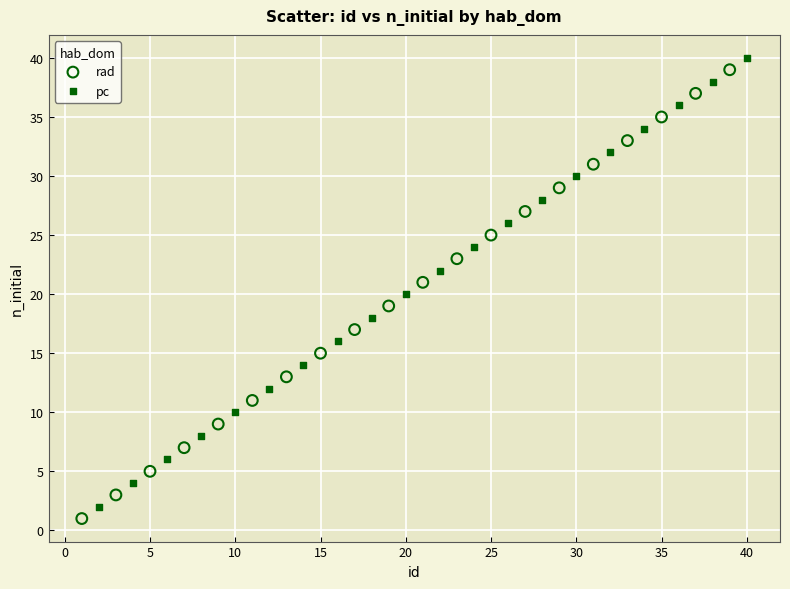

What are all the series names shown in the legend?

rad, pc